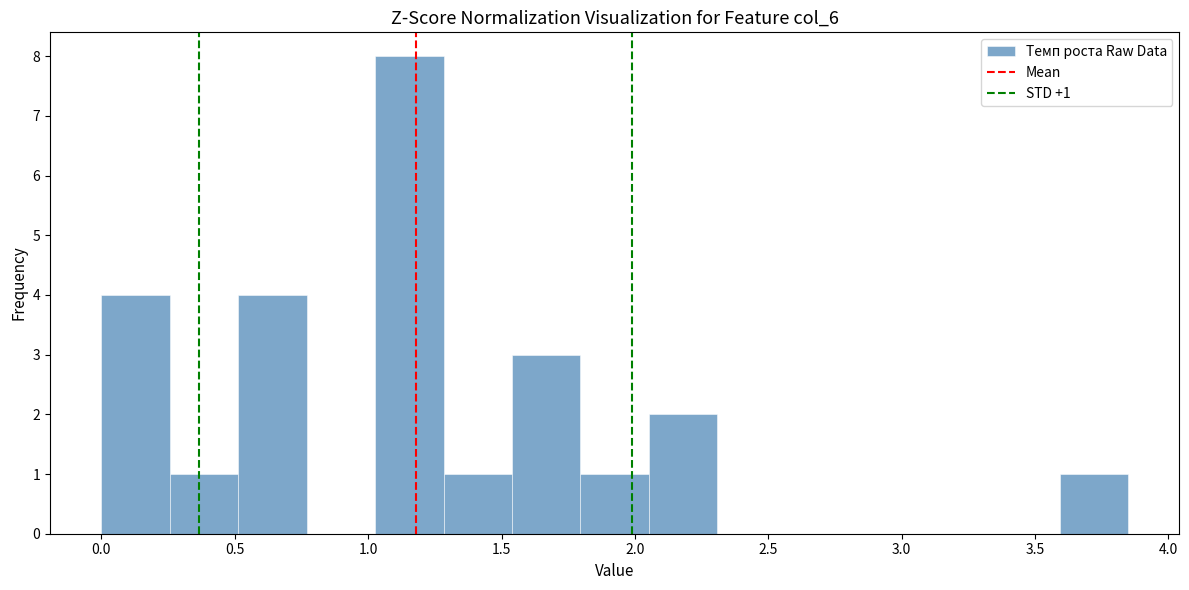

Over which range of the x-axis is the bar tallest?

1.05 to 1.30